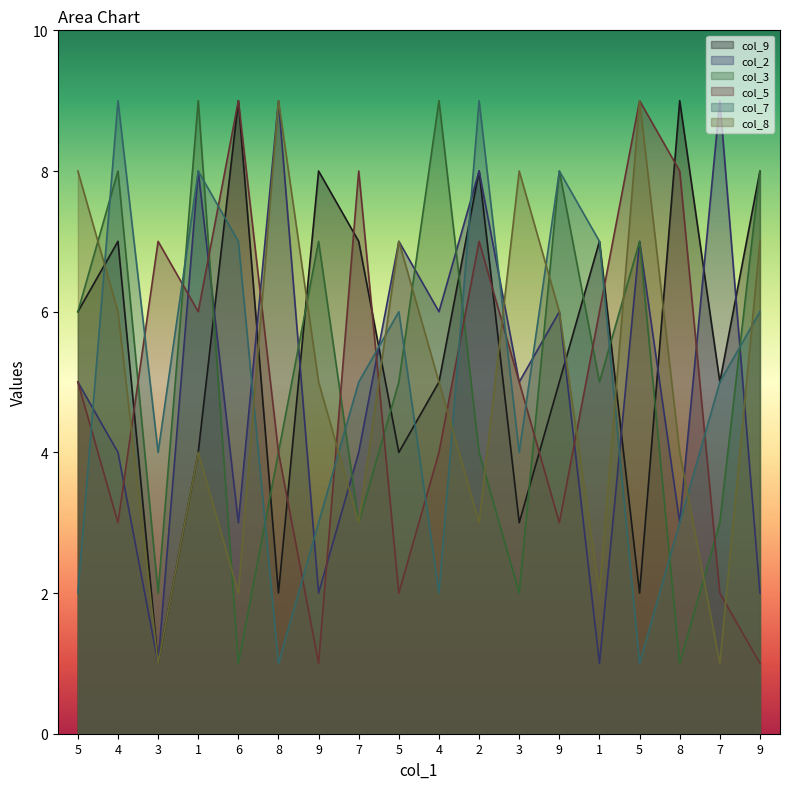

How many intersections are there between col_9 and col_5?

8